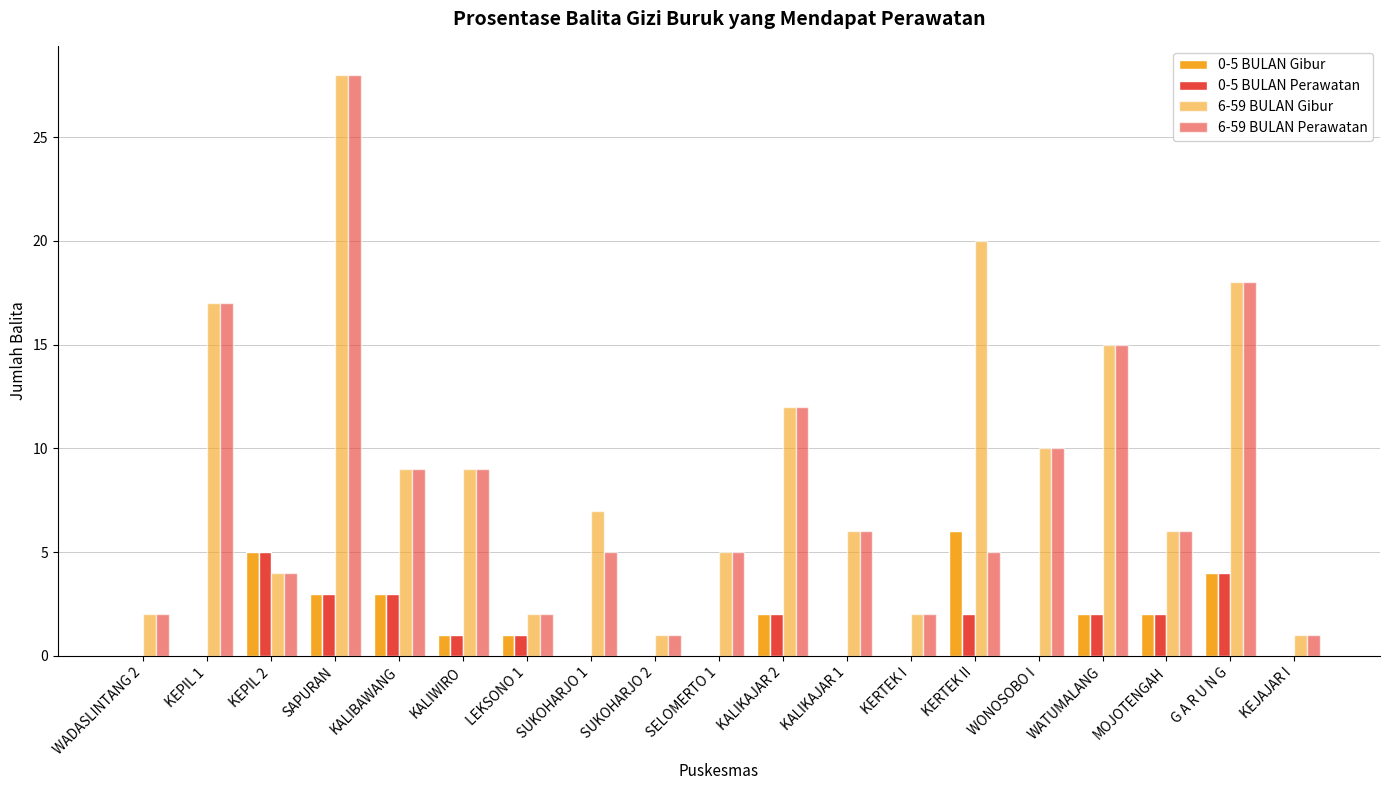

Count the number of data series in this chart.

4